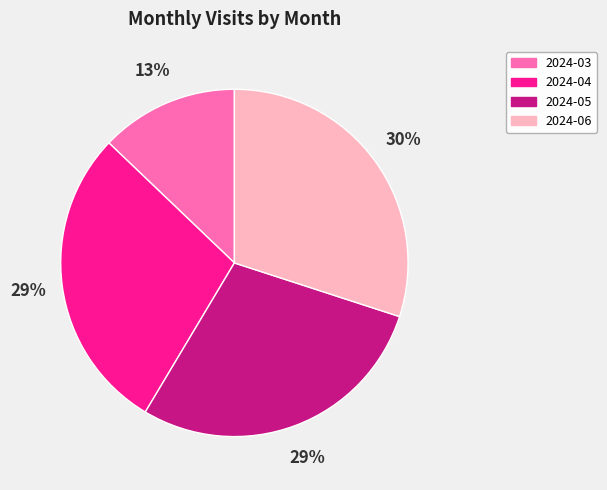

To the nearest percent, what percentage of the pie is 2024-03?

13%